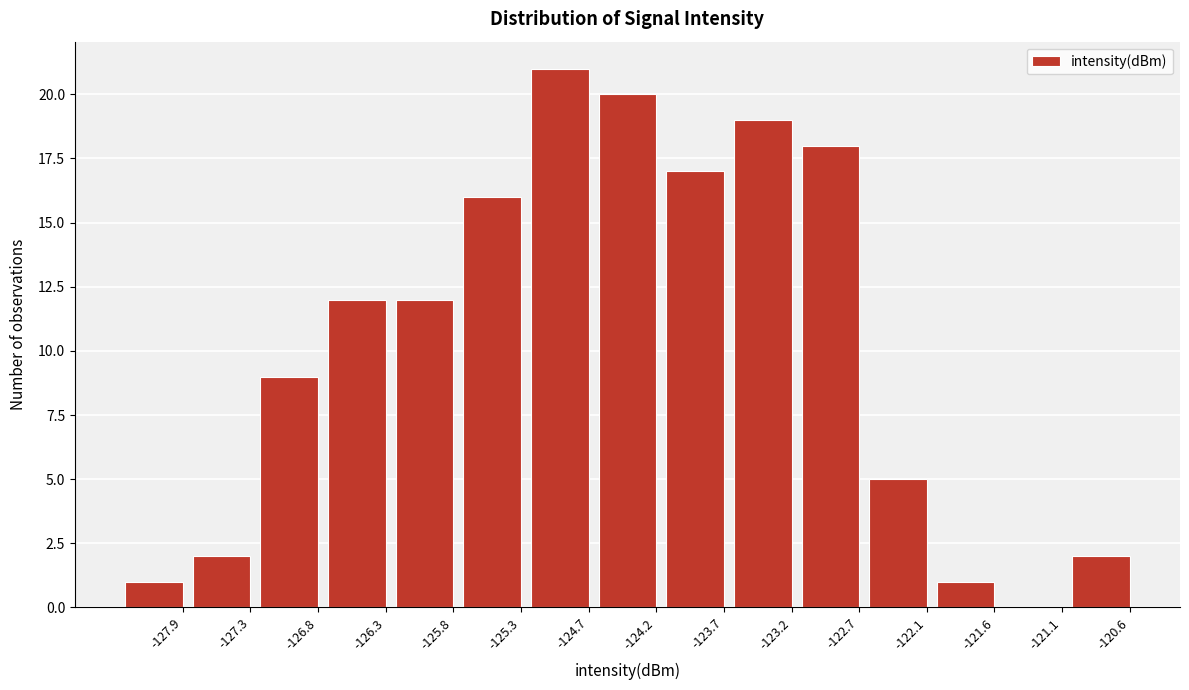

Reading left to right, transcribe all the data shown in this chart.

-127.9=1	-127.3=2	-126.8=9	-126.3=12	-125.8=12	-125.3=16	-124.7=21	-124.2=20	-123.7=17	-123.2=19	-122.7=18	-122.1=5	-121.6=1	-121.1=0	-120.6=2